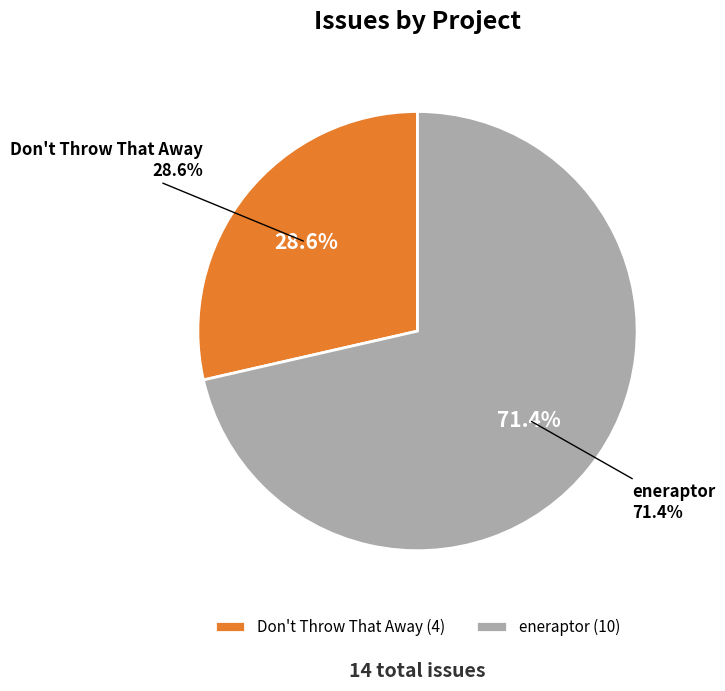

Which category has the smallest portion of the pie?

Don't Throw That Away